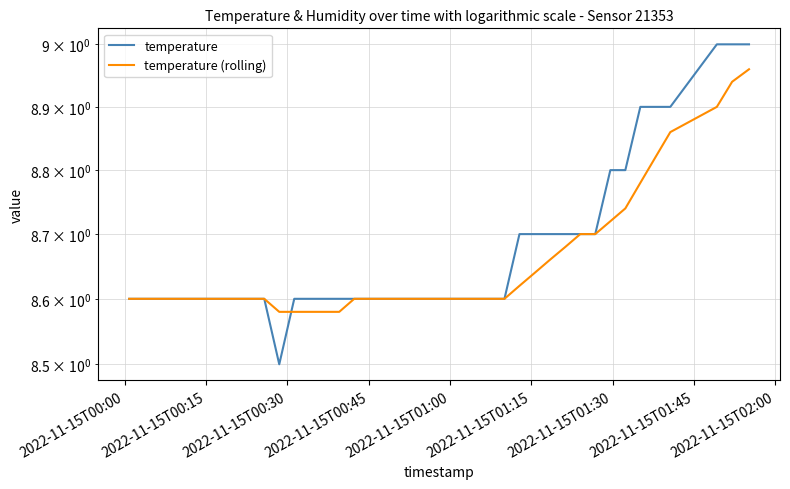

What is the average value of the temperature (rolling) series?

8.7